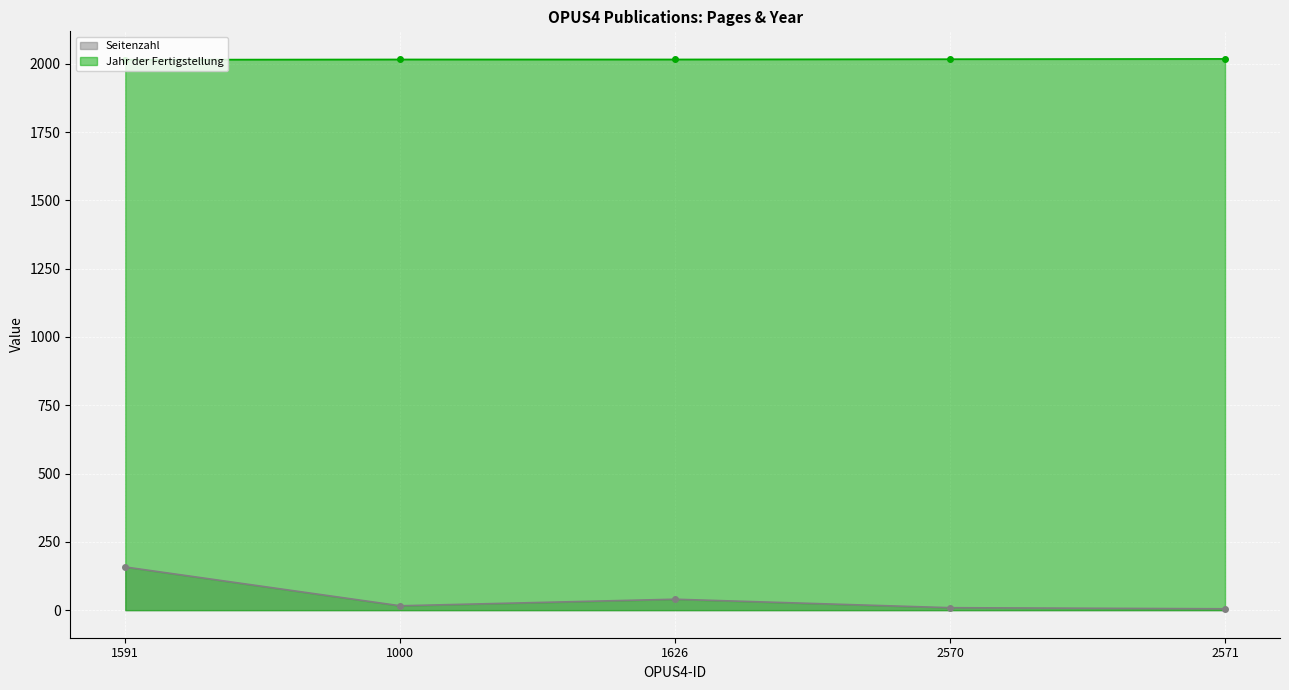

Between 1591 and 1626, which series saw the biggest shift?

Seitenzahl